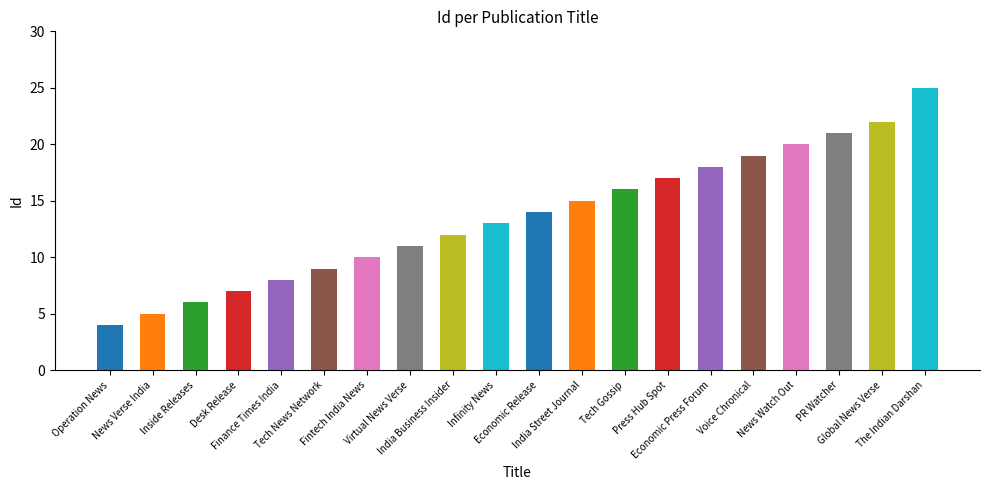

Reading left to right, transcribe all the data shown in this chart.

4	5	6	7	8	9	10	11	12	13	14	15	16	17	18	19	20	21	22	25